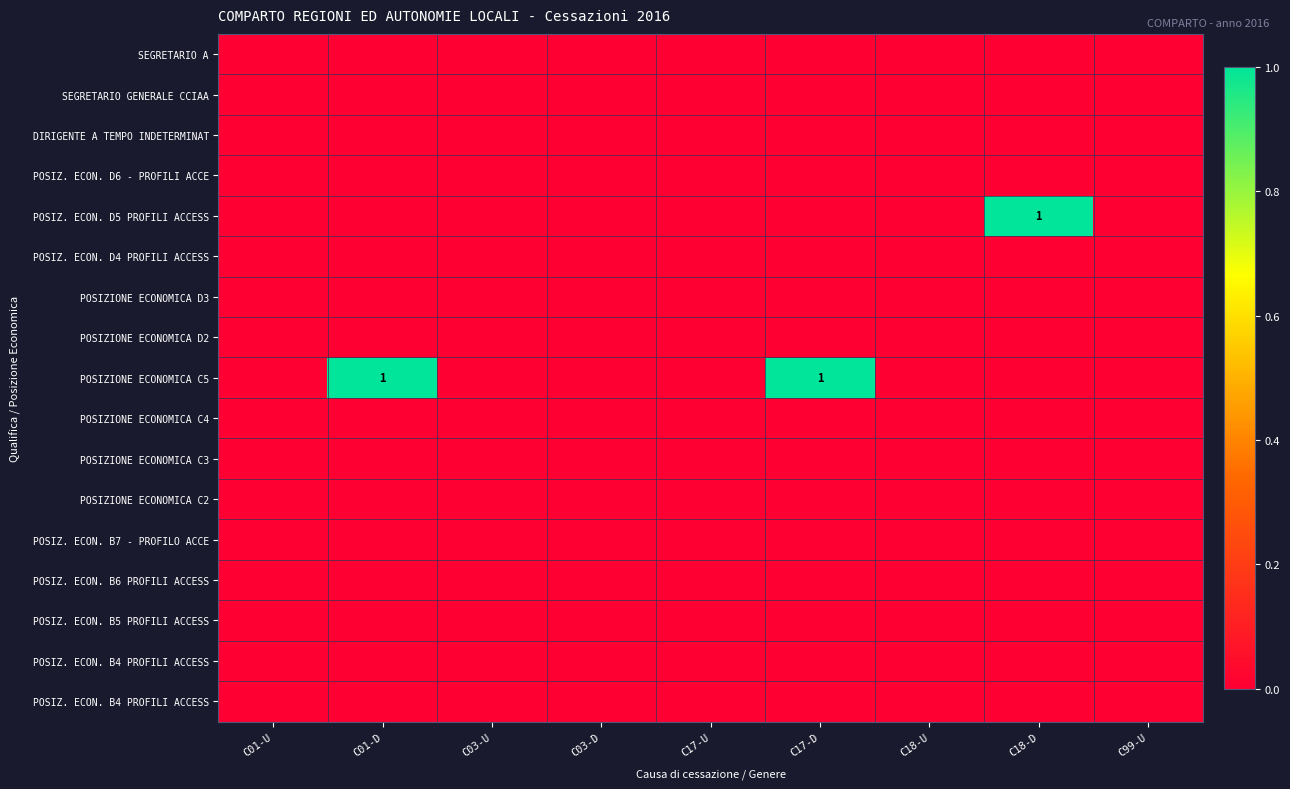

What is the difference between the highest and lowest values at C18-D?

1